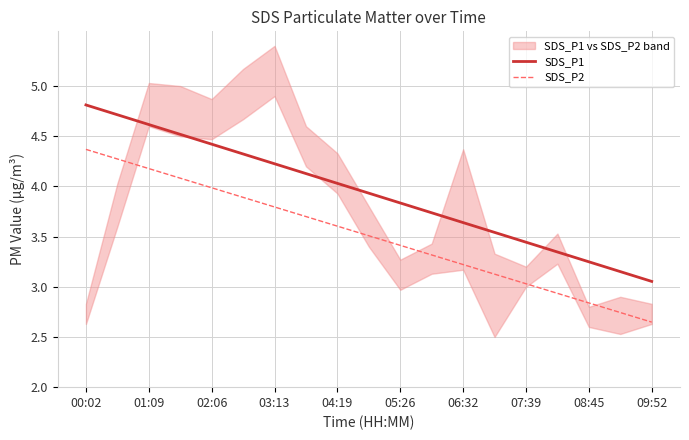

How many data points in SDS_P2 are less than 3?

4